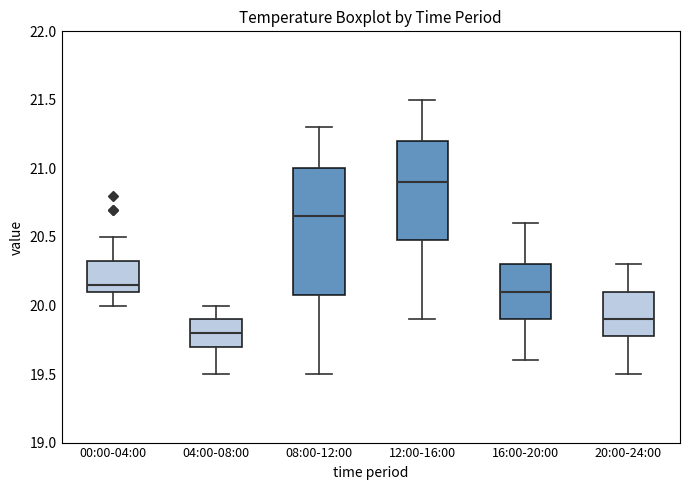

Which box has the lowest median line?

04:00-08:00